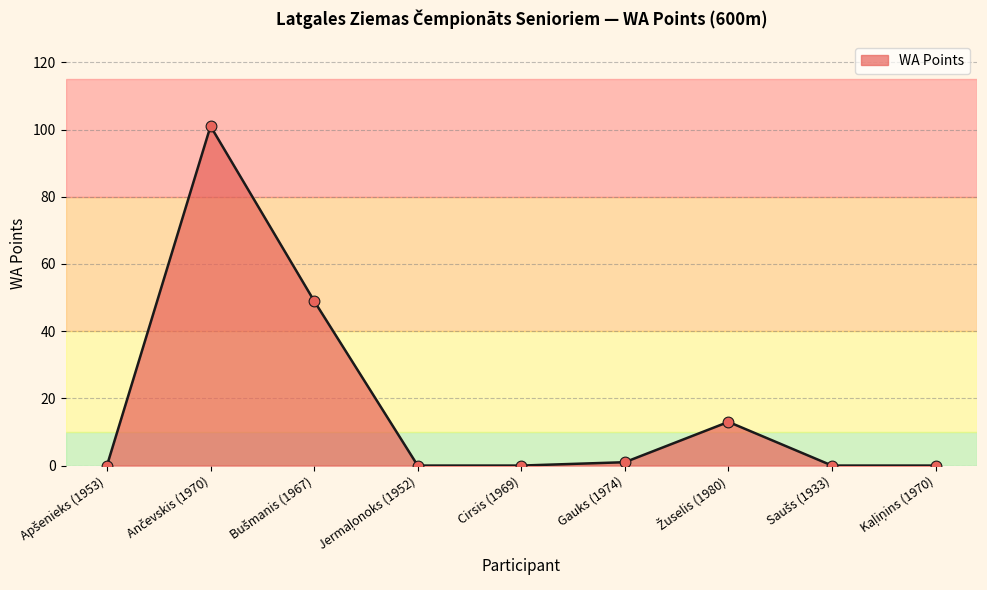

The value at Cirsis (1969) is 0. True or false?

True